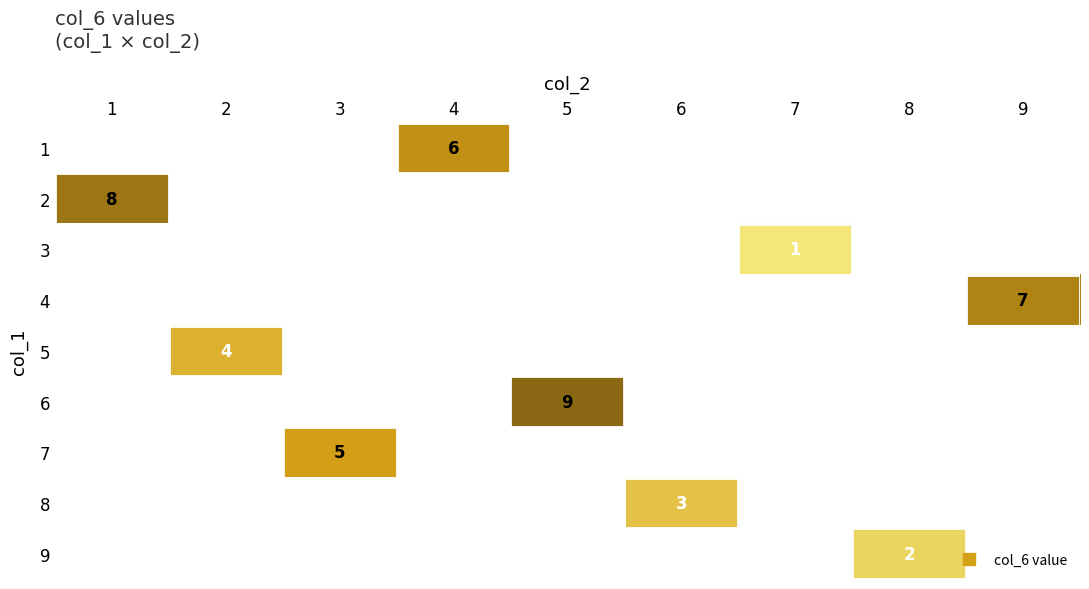

What is the smallest value displayed?

1.0